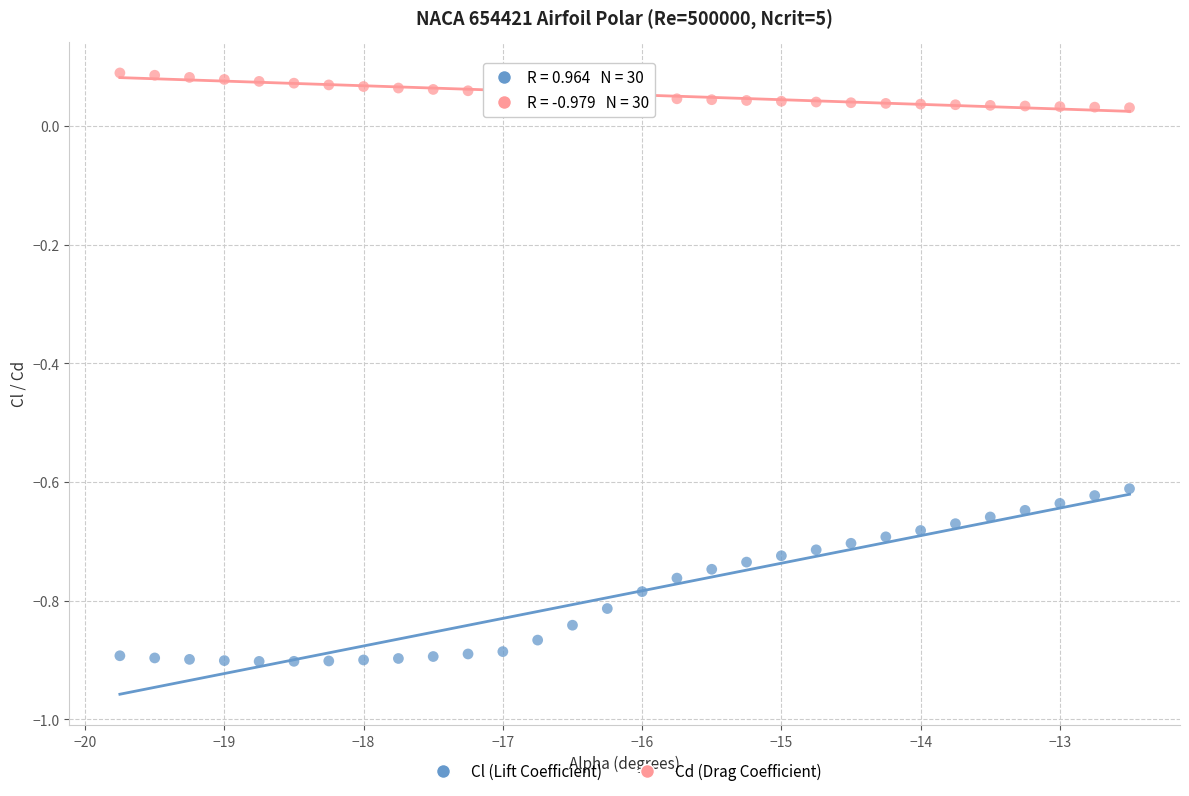

Which series has the largest Y range (max minus min)?

Cl (Lift Coefficient)